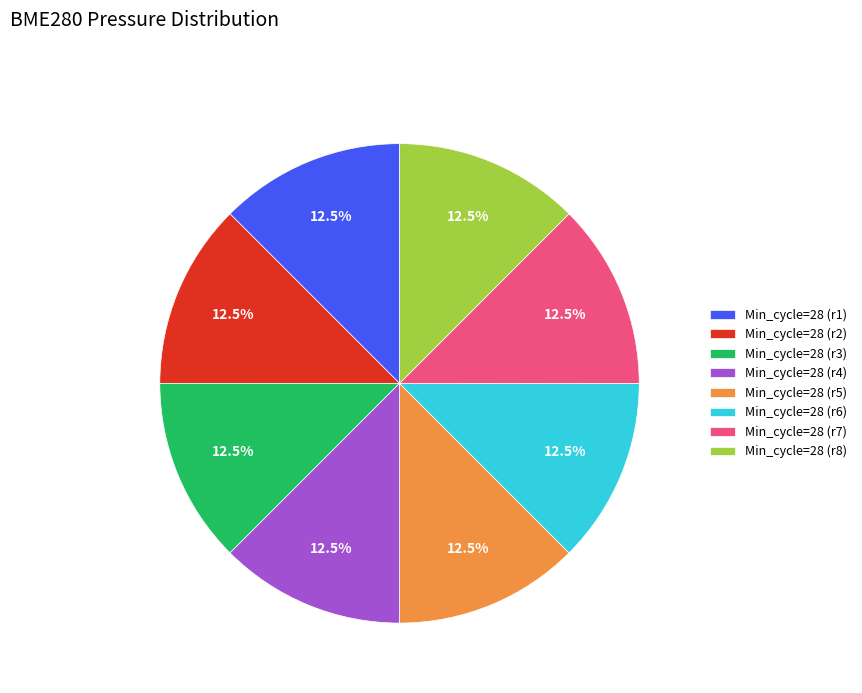

Do Min_cycle=28 (r5) and Min_cycle=28 (r2) together represent more than half of the pie?

No